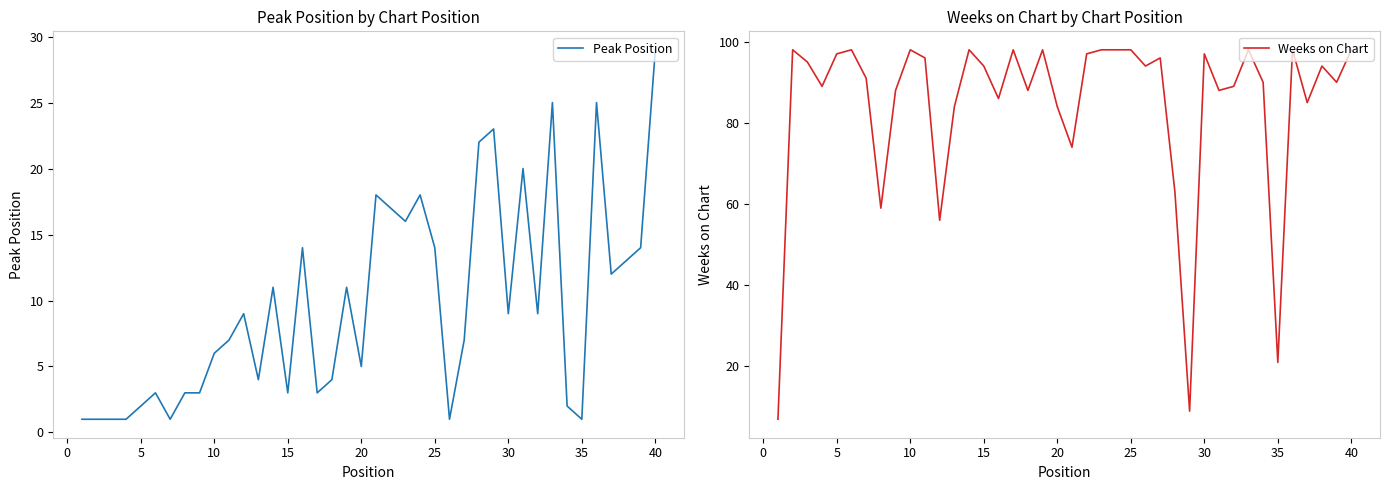

Is it true that Weeks on Chart equals 98 at 10?

True